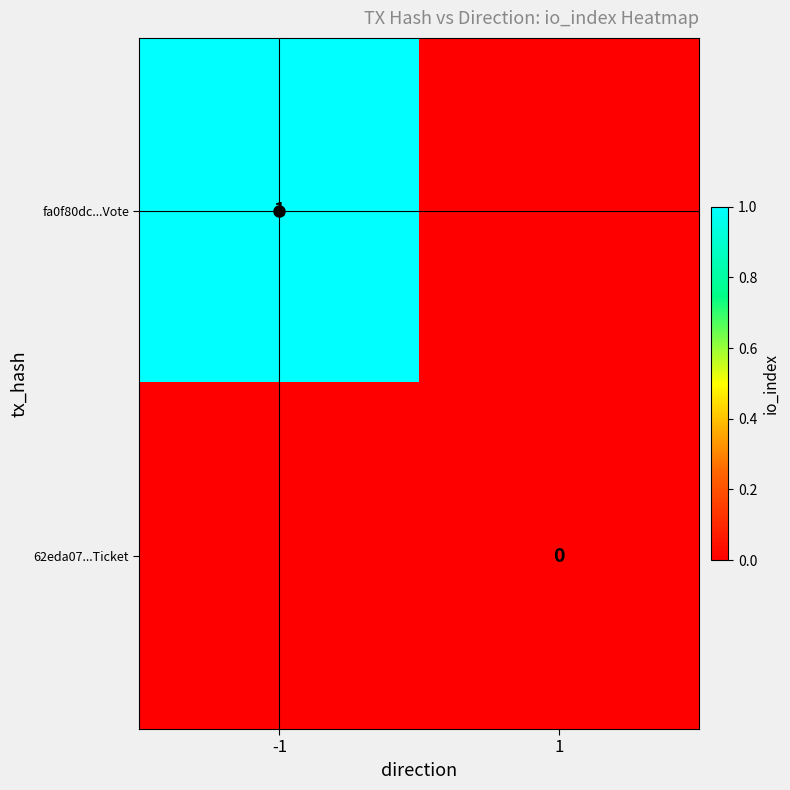

At how many categories does at least one series exceed 0?

1